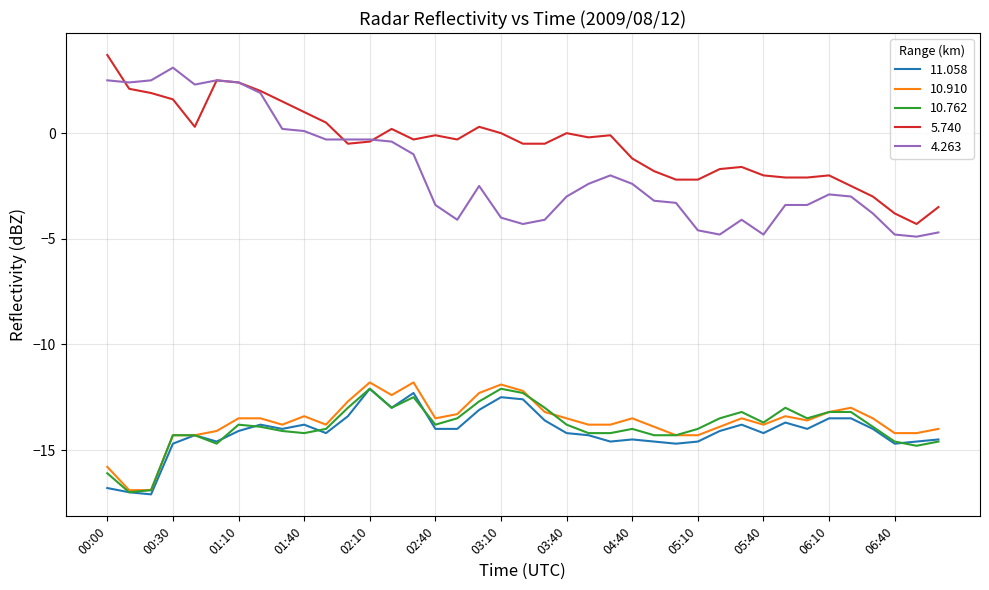

True or false: 4.263 and 10.910 cross at least once.

False